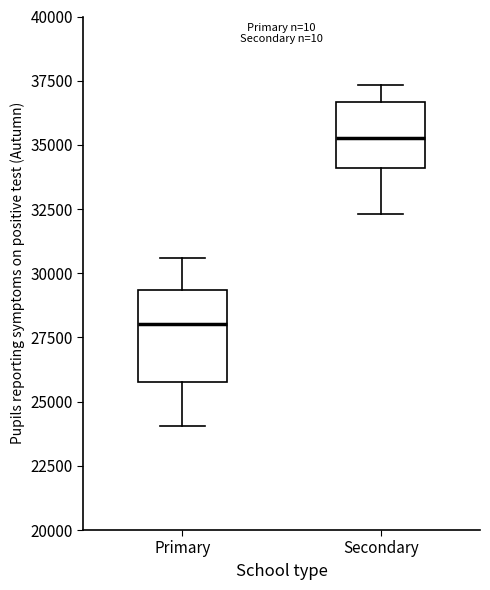

Comparing the boxes themselves (not the whiskers), which one is the tallest?

Primary